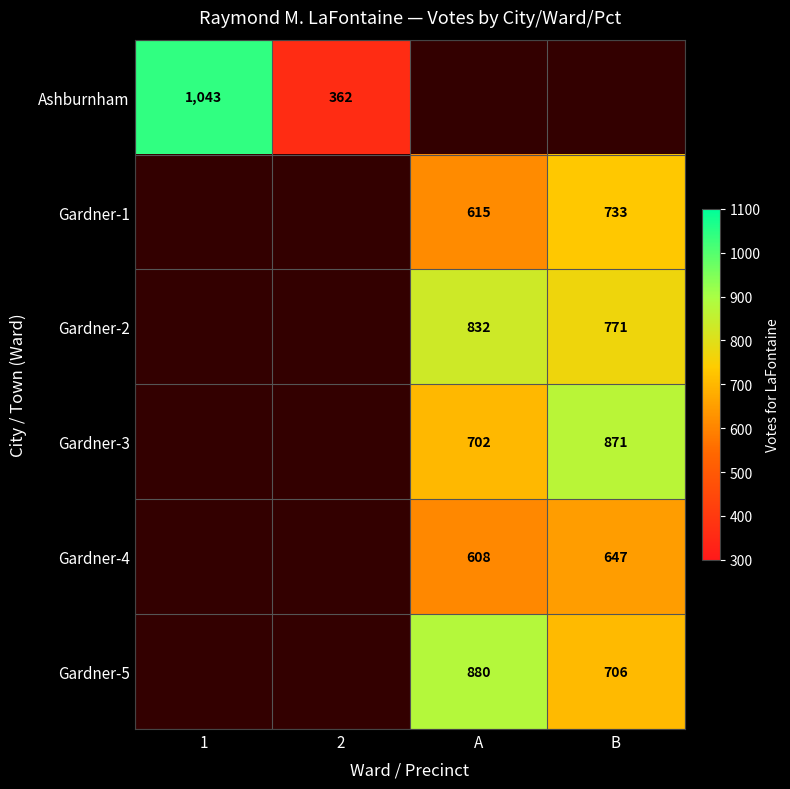

Is it true that Gardner-3 equals 702 at A?

True